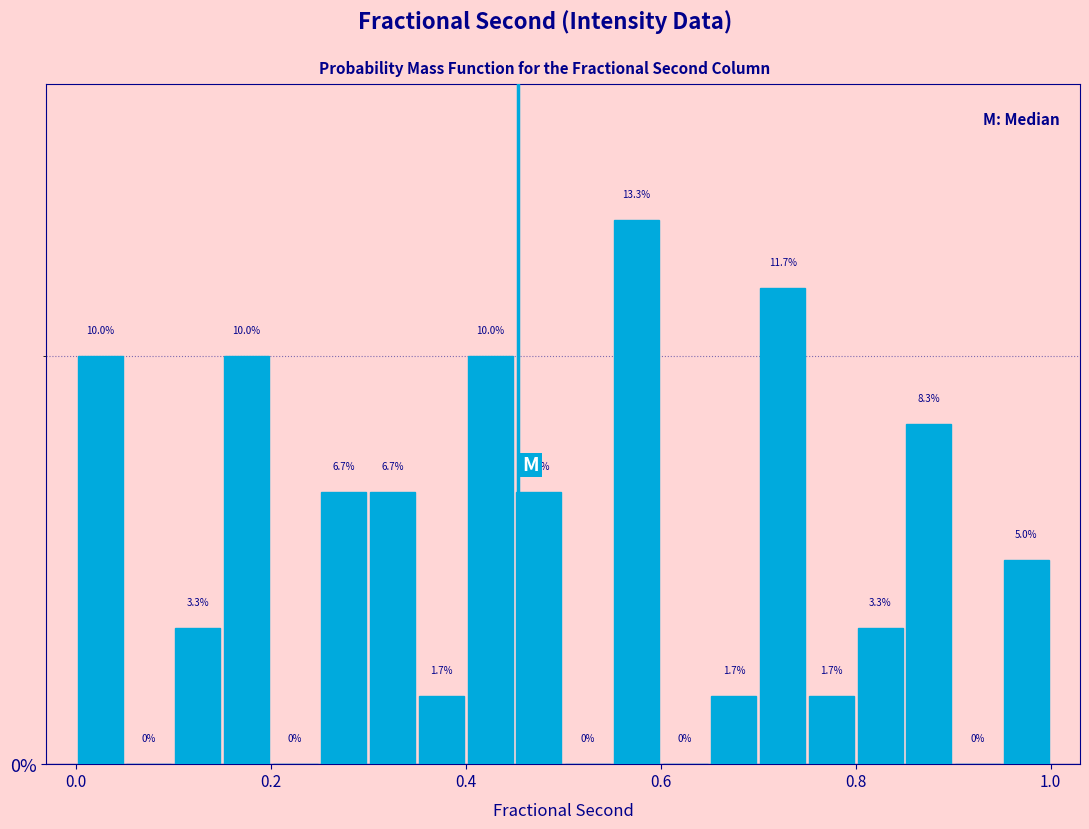

Around what value on the x-axis is the tallest bar? Give the approximate position of its centre, as read against the axis.

0.58